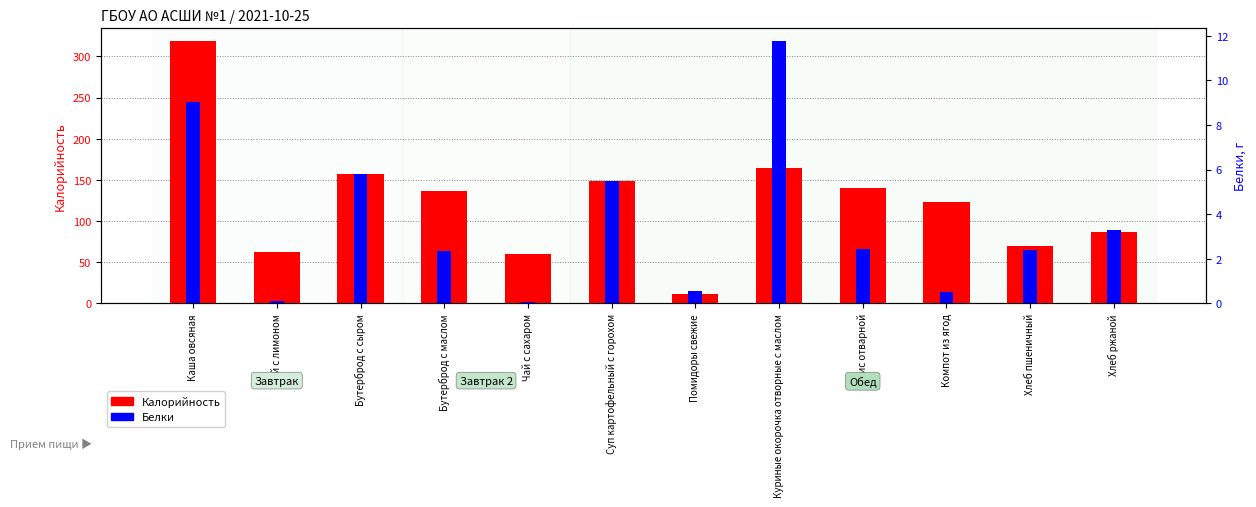

List the labels in order of Белки value, smallest first.

Чай с сахаром, Чай с лимоном, Компот из ягод, Помидоры свежие, Бутерброд с маслом, Хлеб пшеничный, Рис отварной, Хлеб ржаной, Суп картофельный с горохом, Бутерброд с сыром, Каша овсяная, Куриные окорочка отворные с маслом